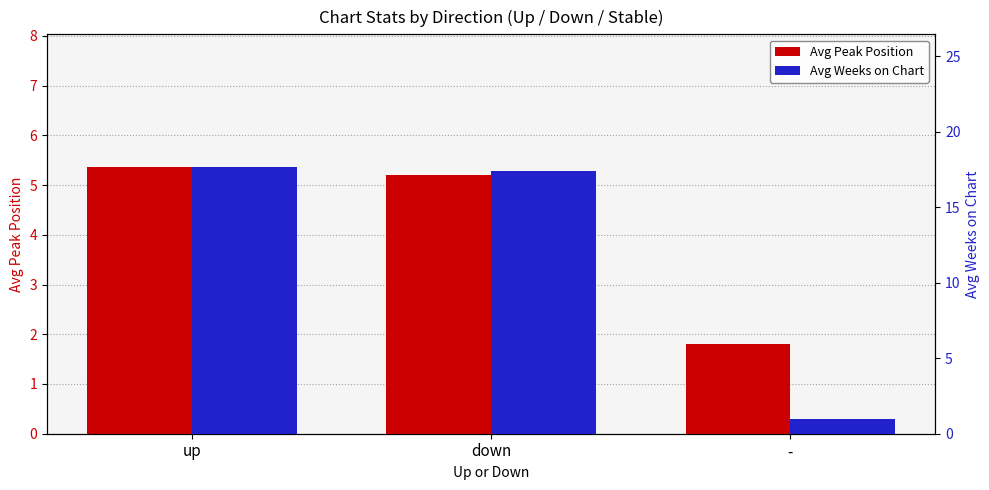

Does the chart contain any negative values?

No